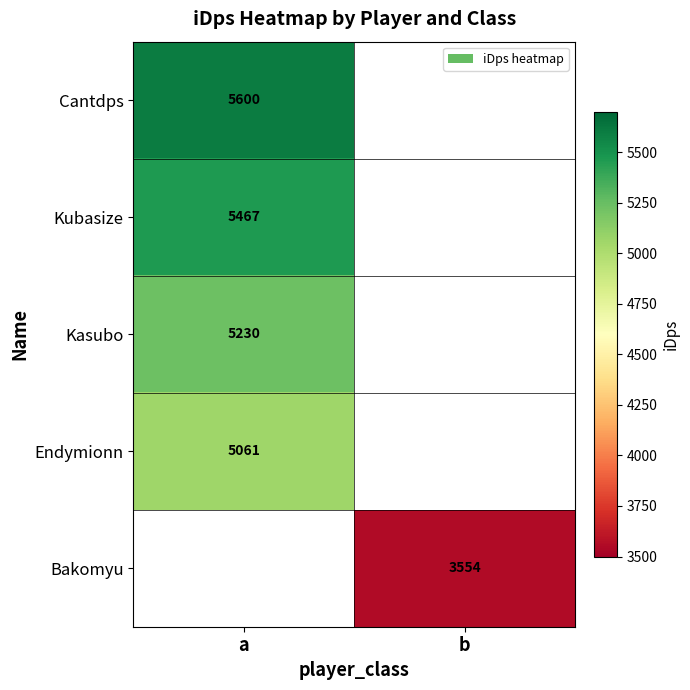

Is the value of Kubasize at a greater than the value of Bakomyu at b?

Yes